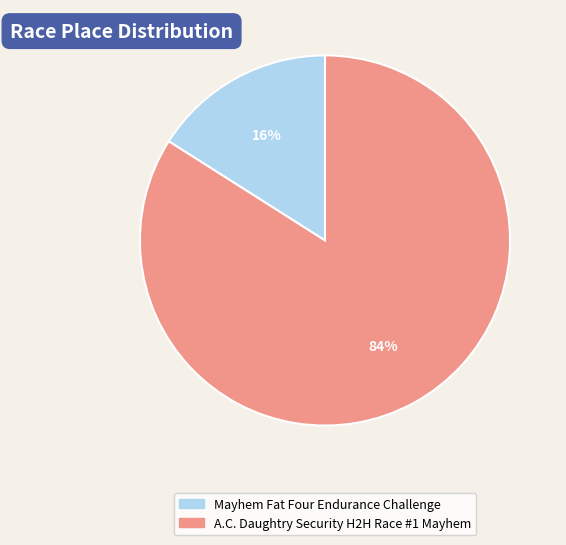

To the nearest percent, what percentage of the pie is A.C. Daughtry Security H2H Race #1 Mayhem?

84%